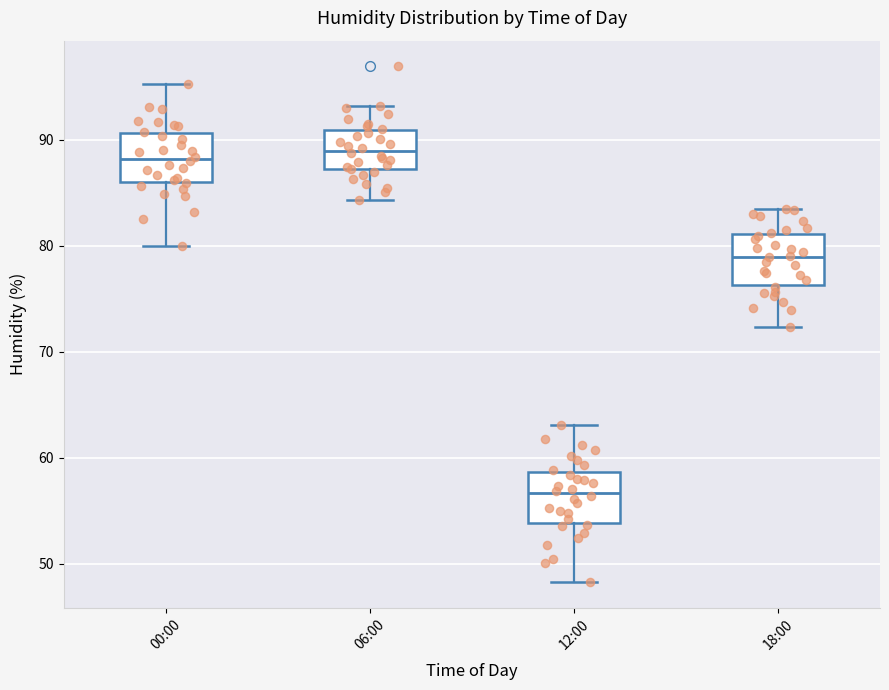

Reading left to right, transcribe this box plot: for each box, give where its median line is, the range the box spans, and where its two whiskers end, as read against the y-axis. The values are not printed on the chart, so give them approximately, as read against the axis.

00:00: median 88, box 86 to 91, whiskers 80 to 95
06:00: median 89, box 87 to 91, whiskers 84 to 93
12:00: median 57, box 54 to 59, whiskers 48 to 63
18:00: median 79, box 76 to 81, whiskers 72 to 84